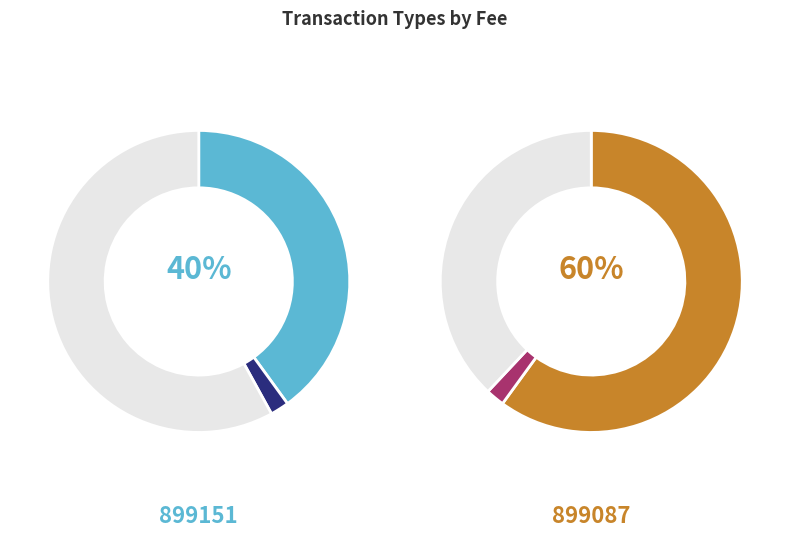

To the nearest percent, what is the difference between the 899087 and 899151 slice percentages?

20%